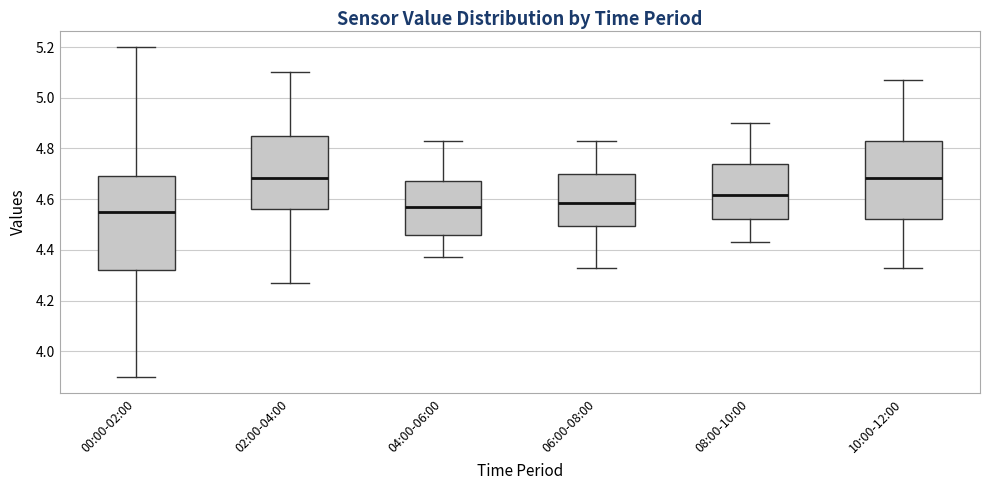

Comparing the boxes themselves (not the whiskers), which one is the tallest?

00:00-02:00